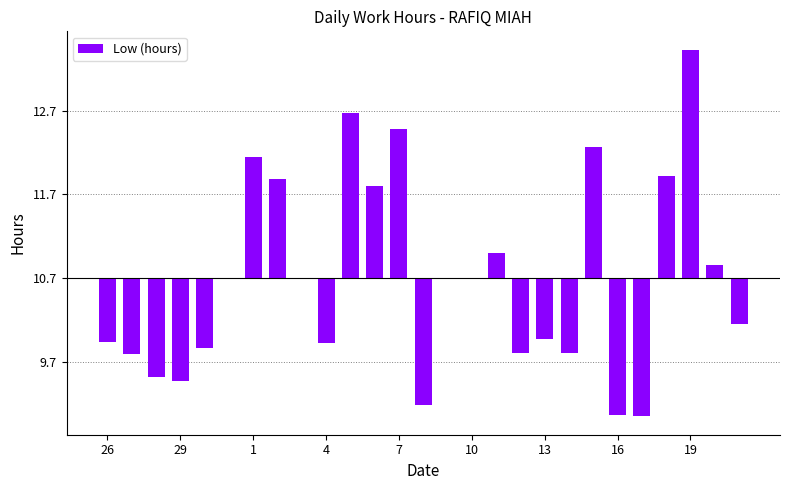

What is the maximum value shown in the chart?

2.7